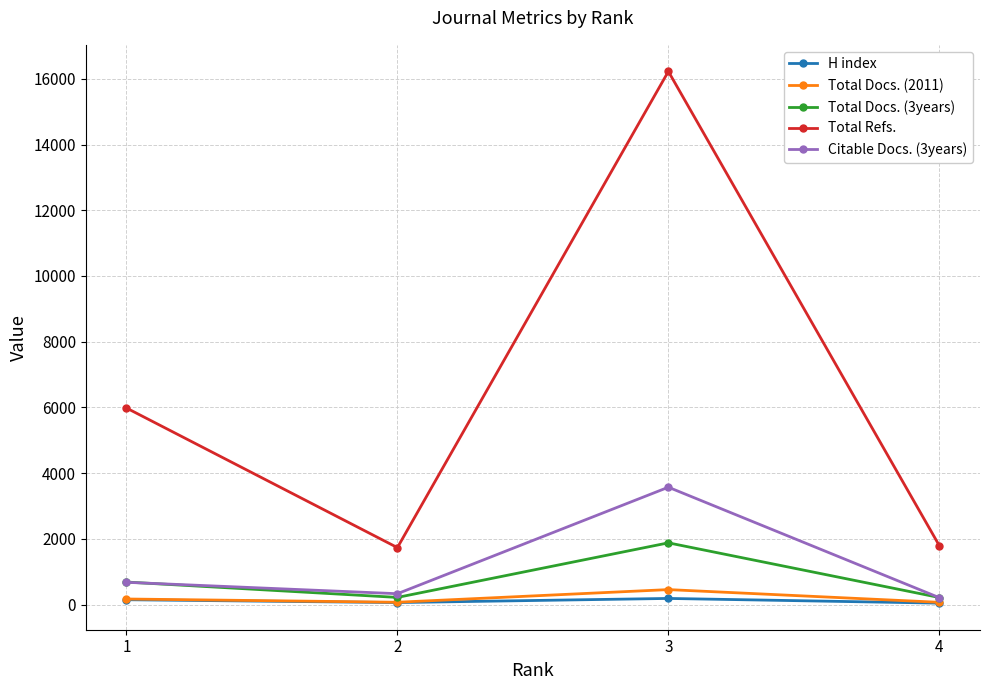

Which series changed the most between 1 and 3?

Total Refs.